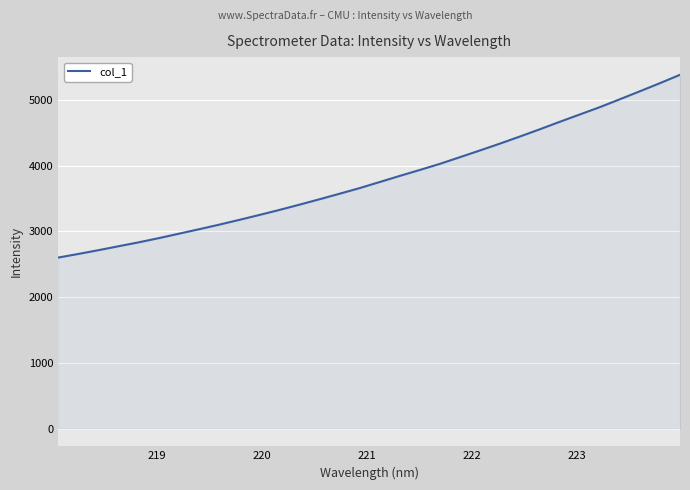

What is the smallest value displayed?

2600.8